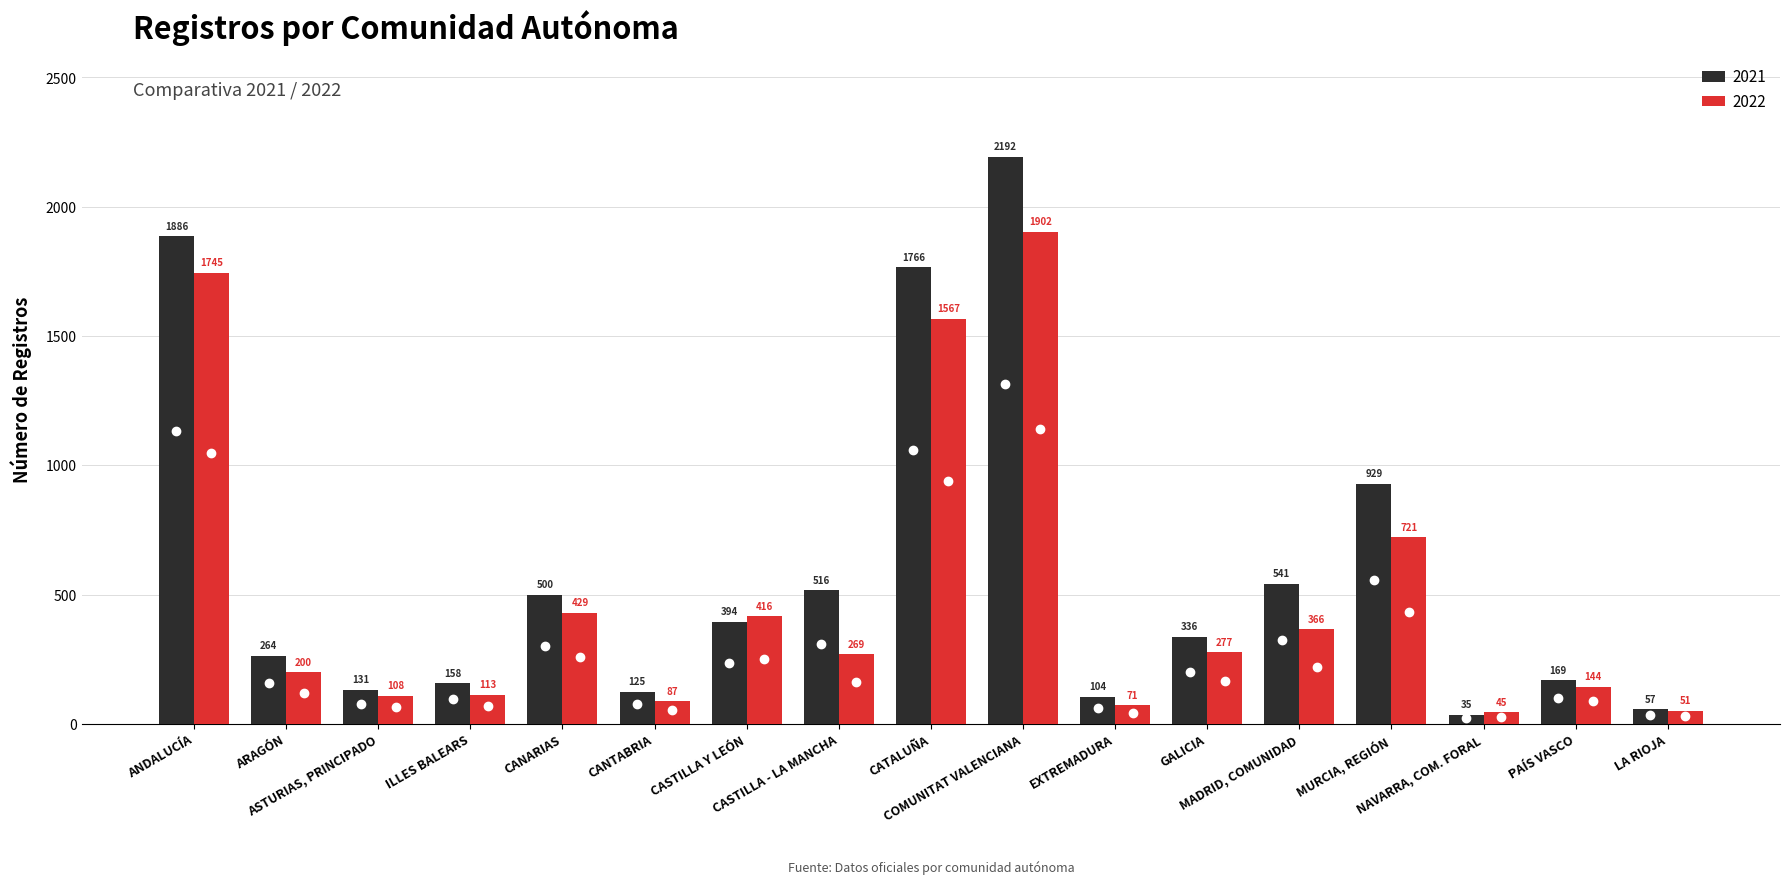

Which series changed the most between MURCIA, REGIÓN and PAÍS VASCO?

2021